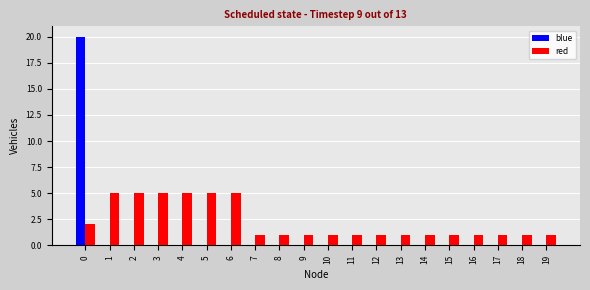

The red series shows 2 at 19. True or false?

False